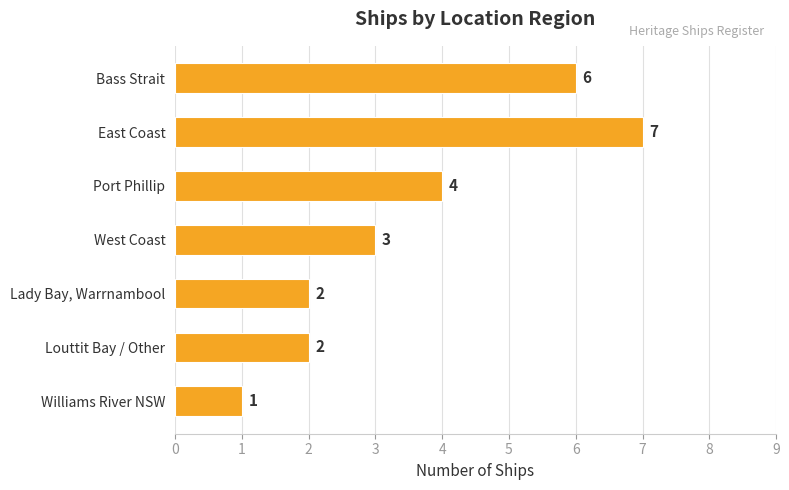

Is it true that the value at Port Phillip is 4?

True